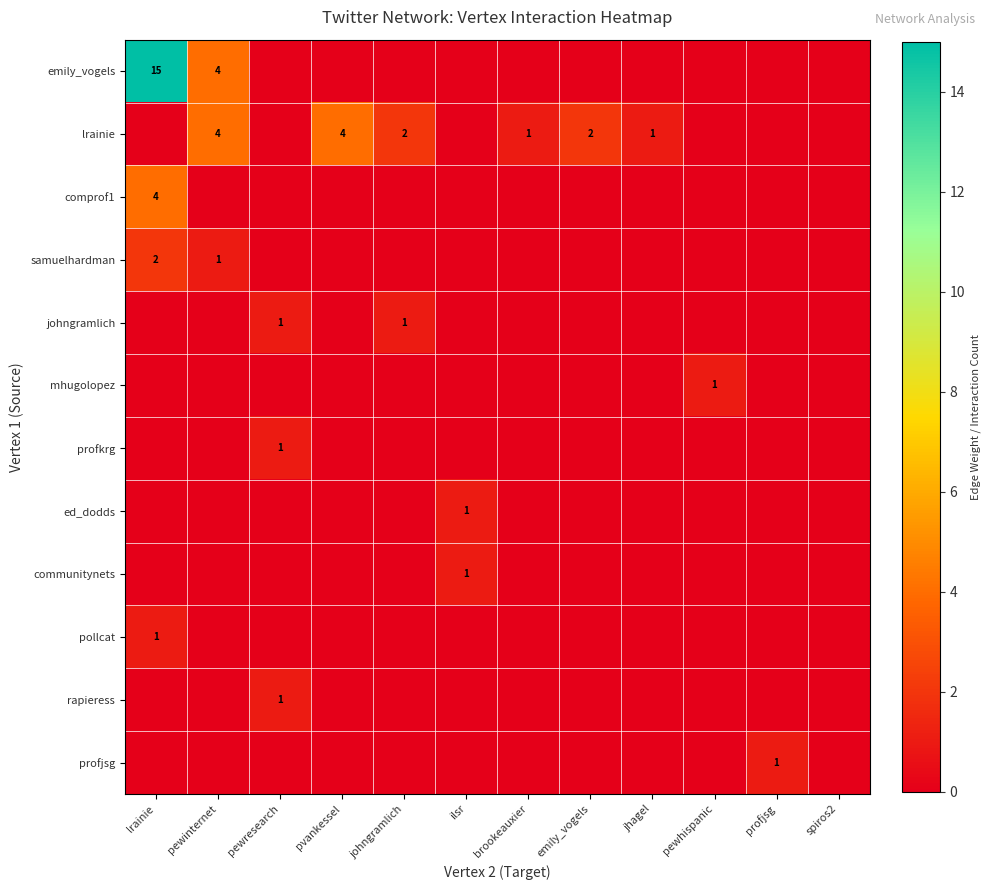

What is the spread (max minus min) of values at pewresearch?

1